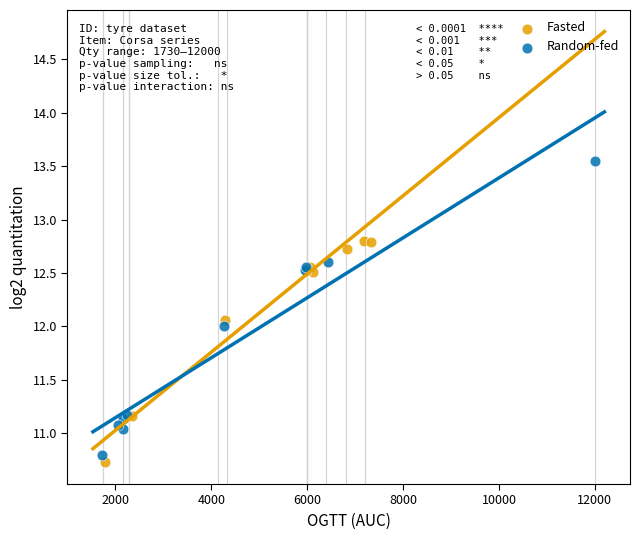

Which series has the largest Y range (max minus min)?

Random-fed